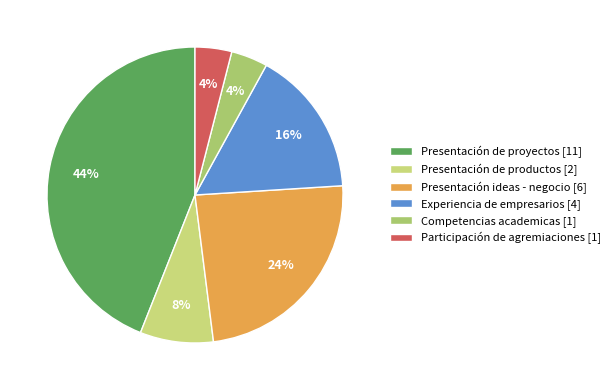

Which category has the biggest portion of the pie?

Presentación de proyectos